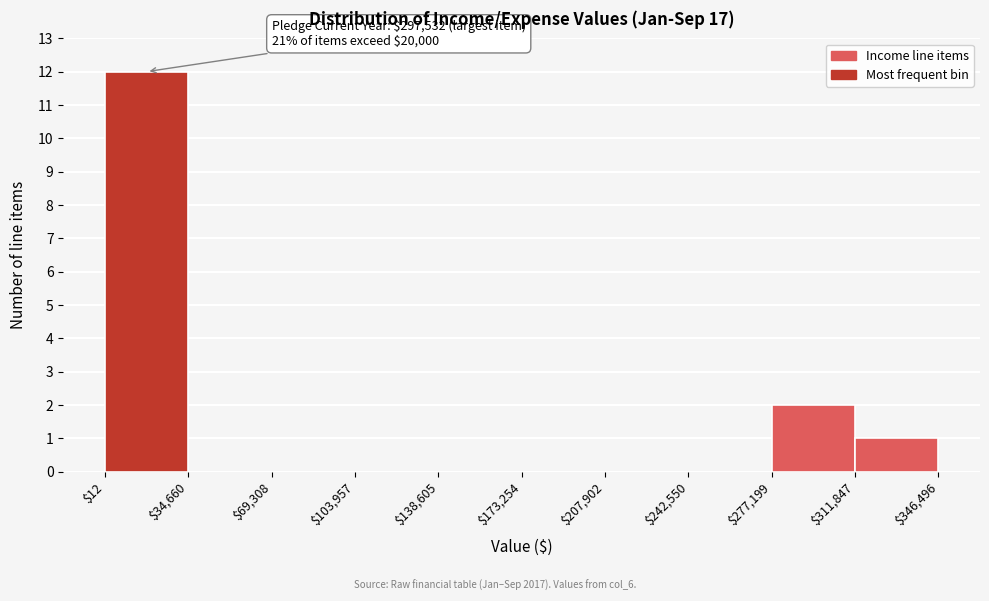

Over which range of the x-axis is the bar tallest?

$12 to $34,660